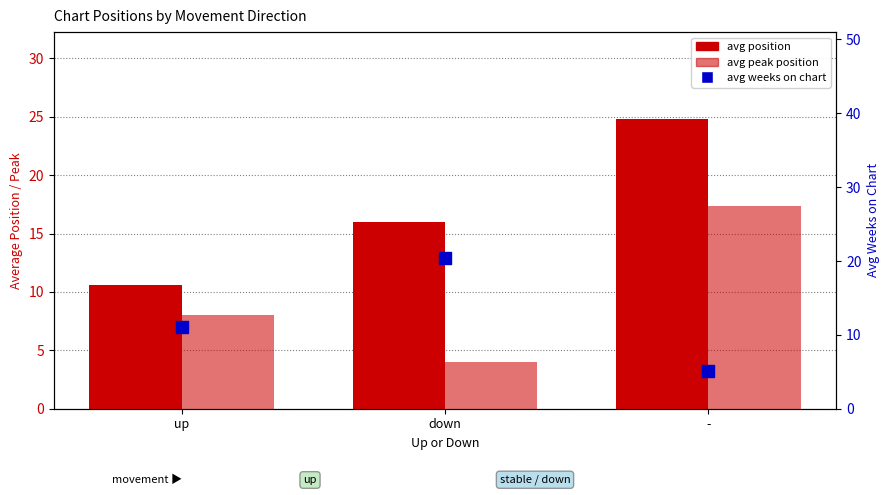

Which series reaches the maximum Y coordinate?

avg position